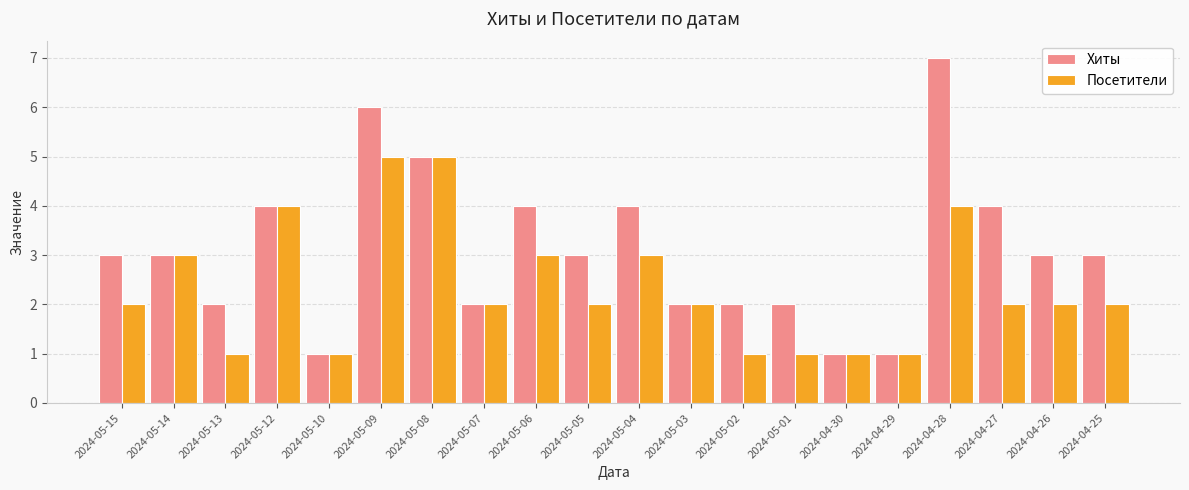

What is the approximate value of Посетители at 2024-04-25?

2